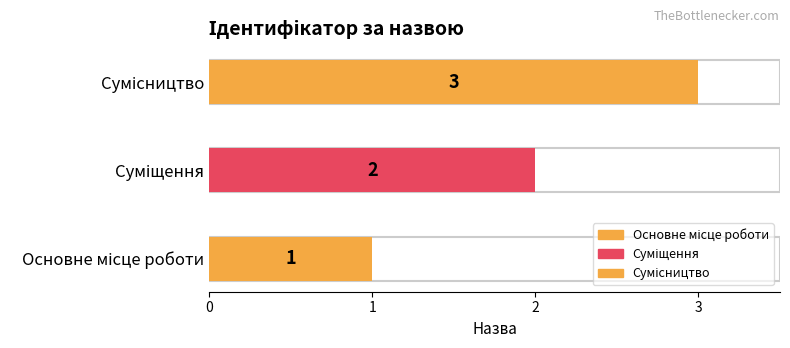

Is it true that the value at Сумісництво is 3?

True